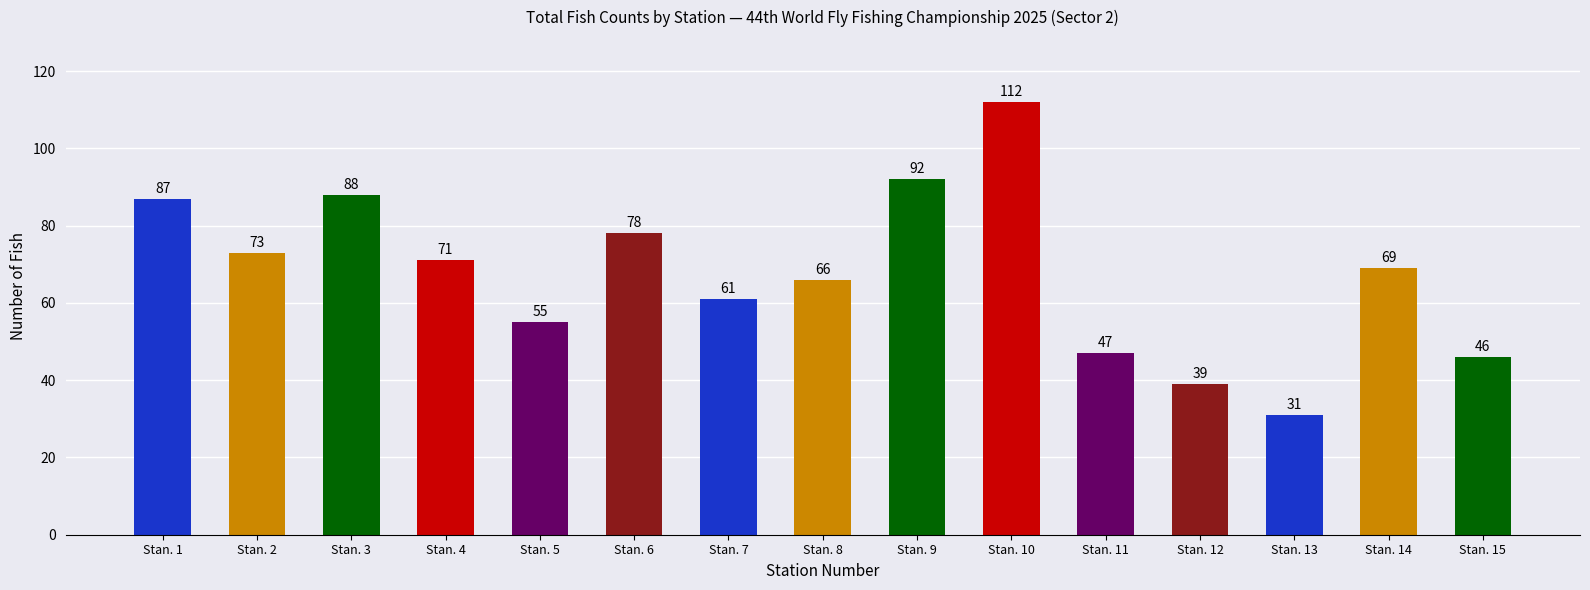

Does the chart contain any negative values?

No